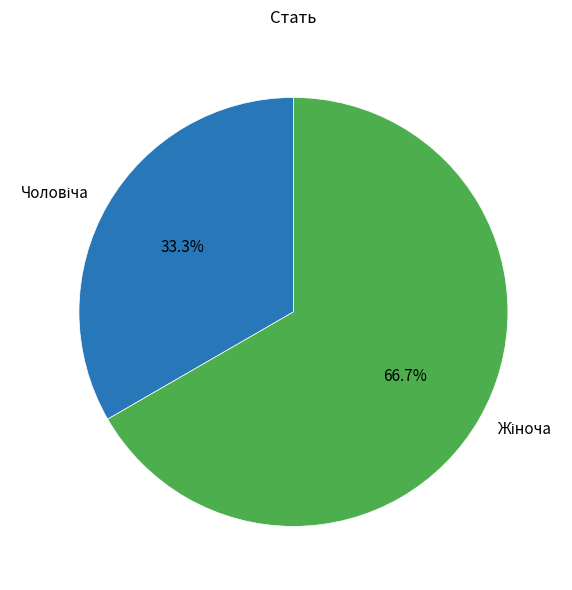

Is there any slice that represents more than half of the pie?

Yes